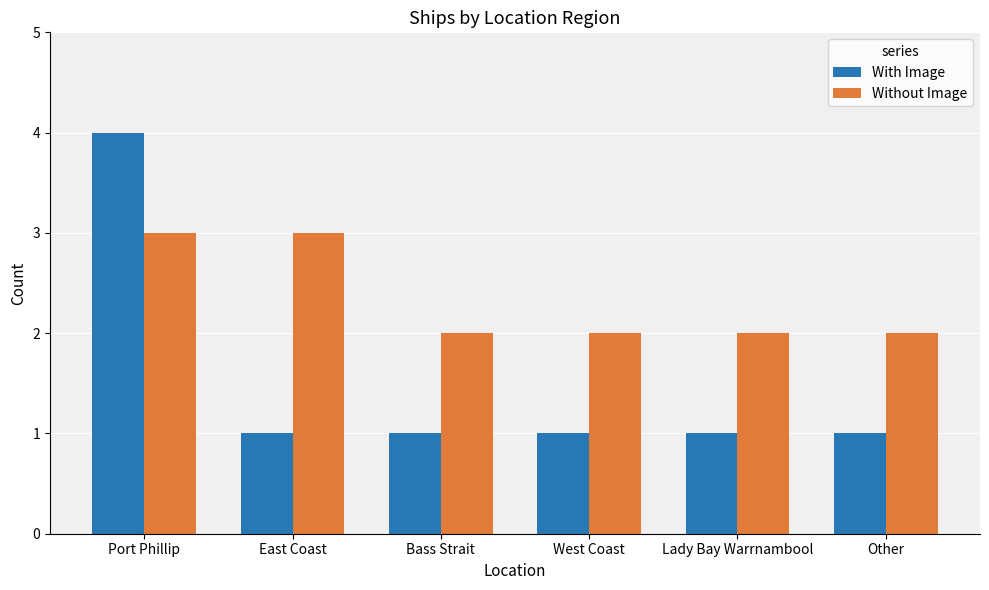

How many With Image values are between 1 and 2?

5